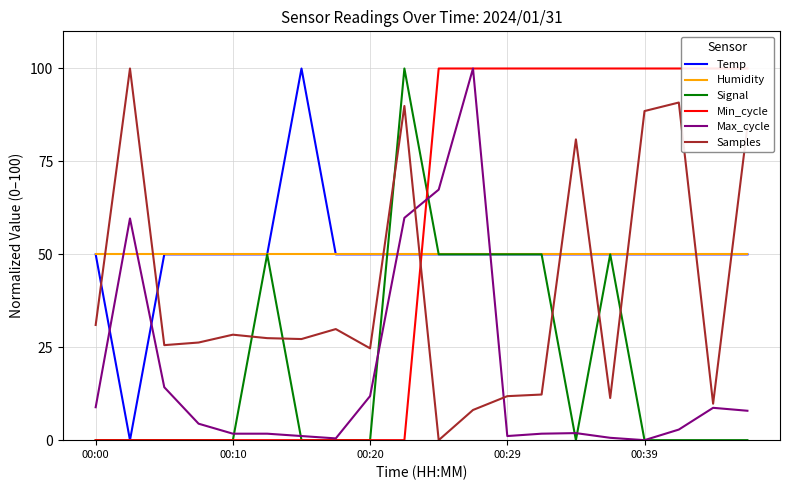

In Max_cycle, how many points are higher than both neighbors (excluding endpoints)?

4